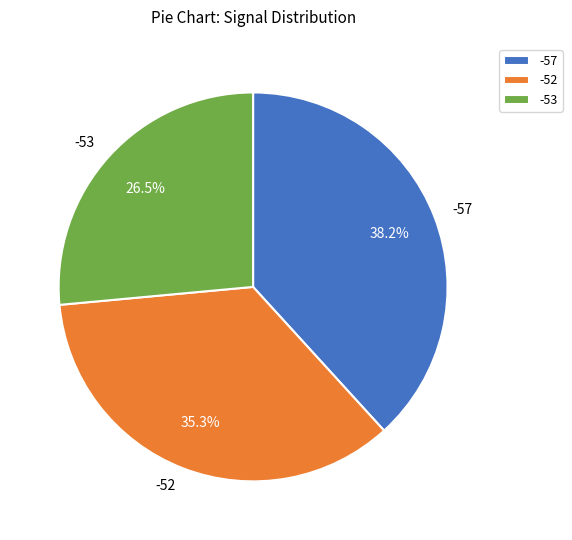

To the nearest percent, what is the combined percentage of -52 and -57?

74%